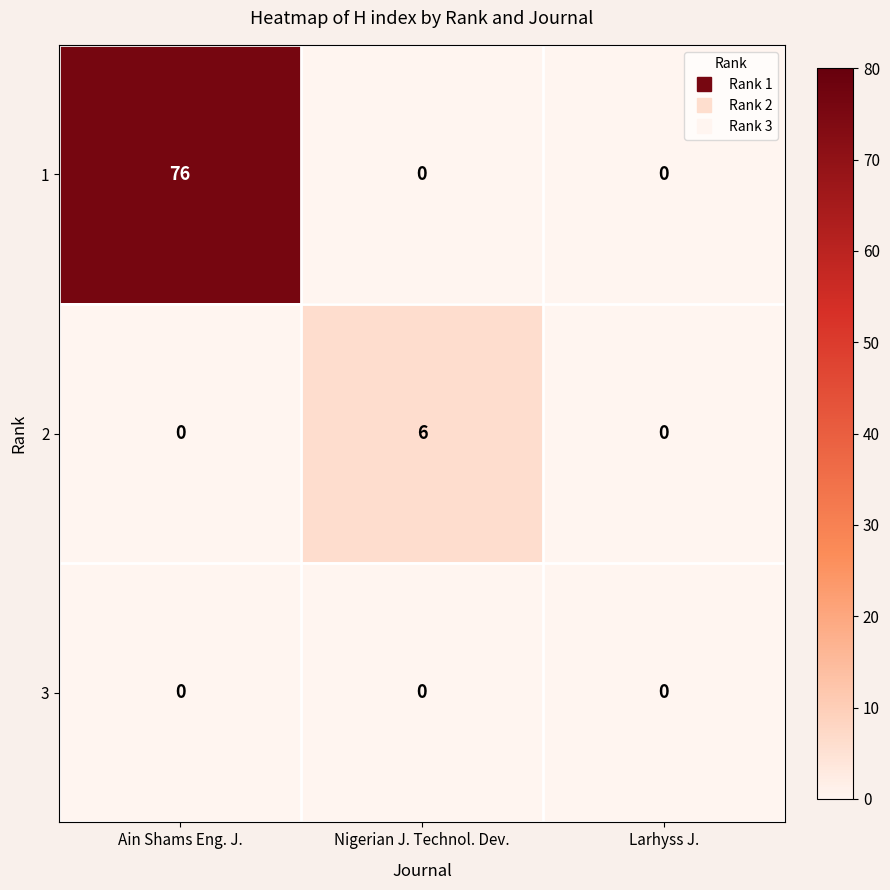

At which category is the sum across all series the highest?

Ain Shams Eng. J.